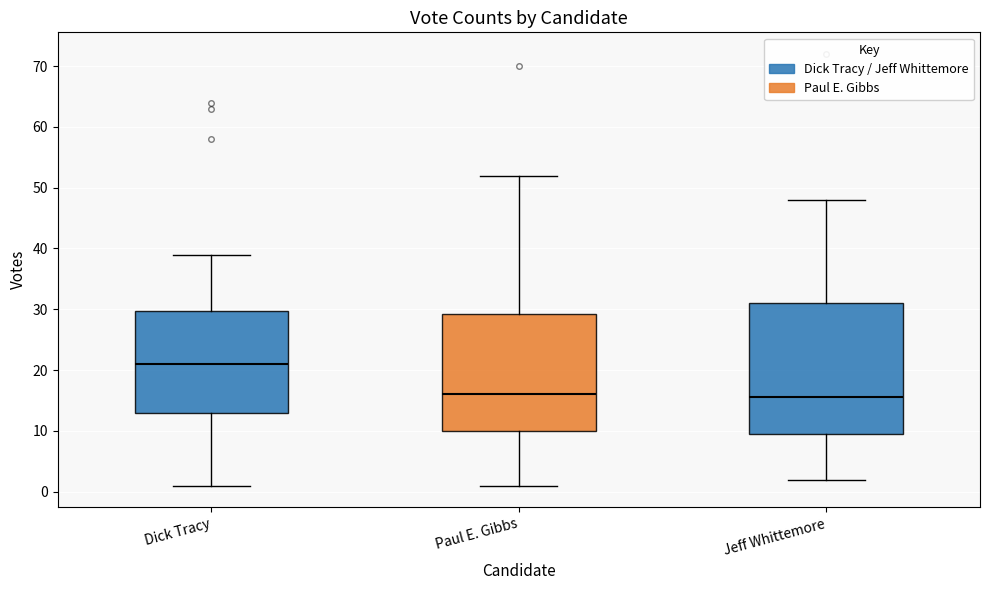

Reading left to right, read every box against the y-axis: the position of its median line, the range the box covers, and the ends of its whiskers. The values are not printed on the chart, so give them approximately, as read against the axis.

Dick Tracy: median 21, box 13 to 30, whiskers 1 to 39
Paul E. Gibbs: median 16, box 10 to 29, whiskers 1 to 52
Jeff Whittemore: median 16, box 10 to 31, whiskers 2 to 48